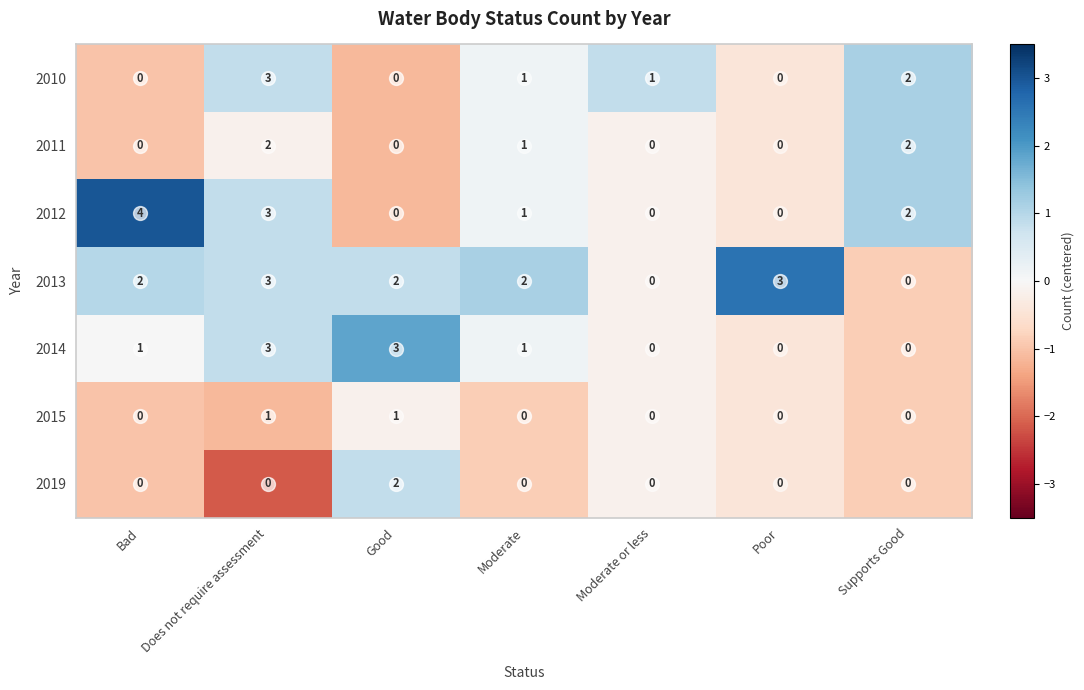

Which series has the widest spread of values?

2012